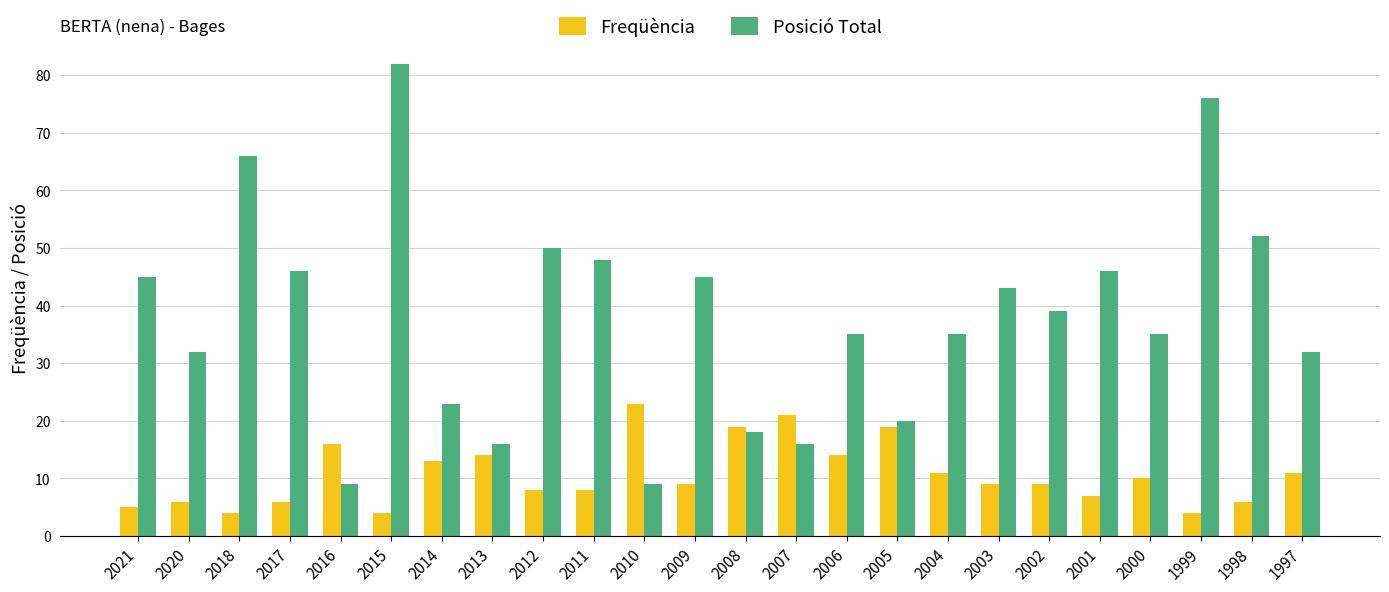

What is the total value across all series at 2012?

58